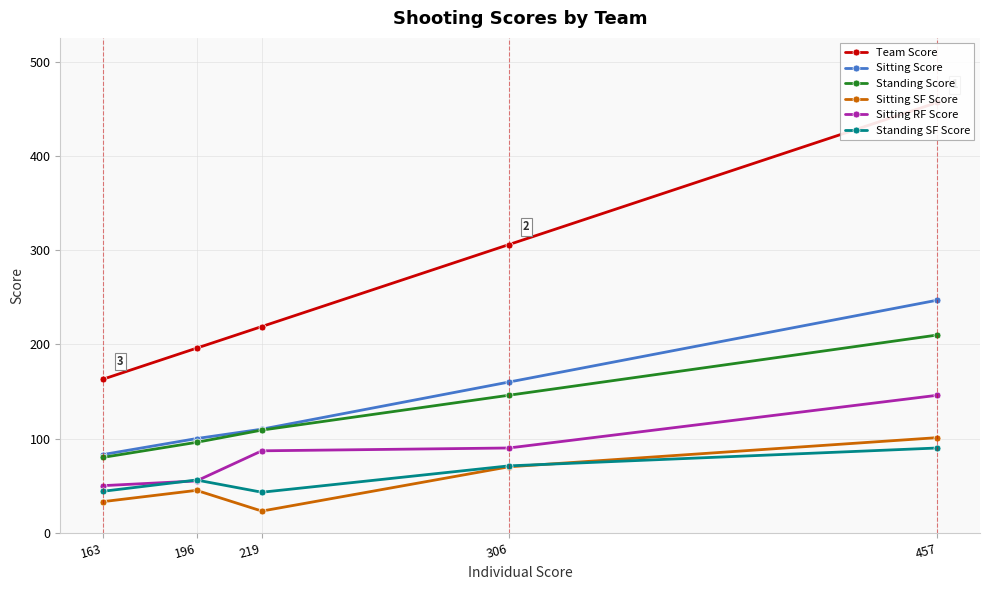

Rank the series by their maximum value, from highest to lowest.

Team Score, Sitting Score, Standing Score, Sitting RF Score, Sitting SF Score, Standing SF Score